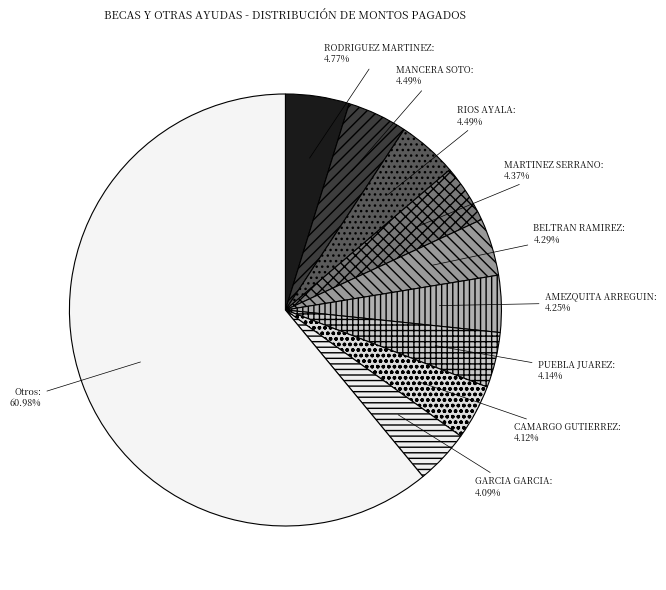

Count the number of slices in the pie.

10